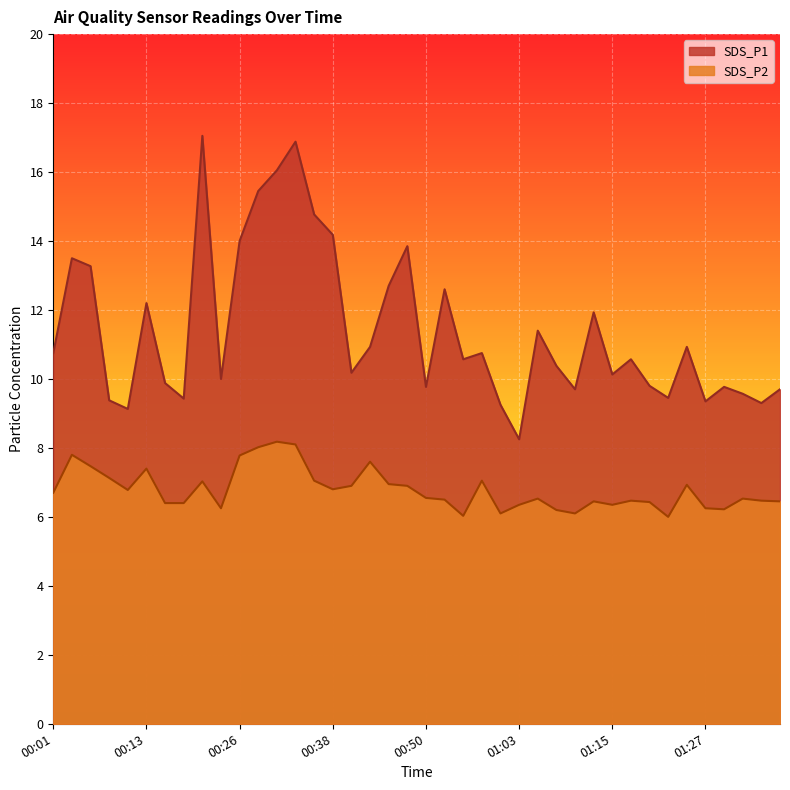

What is the average value of the SDS_P2 series?

6.8